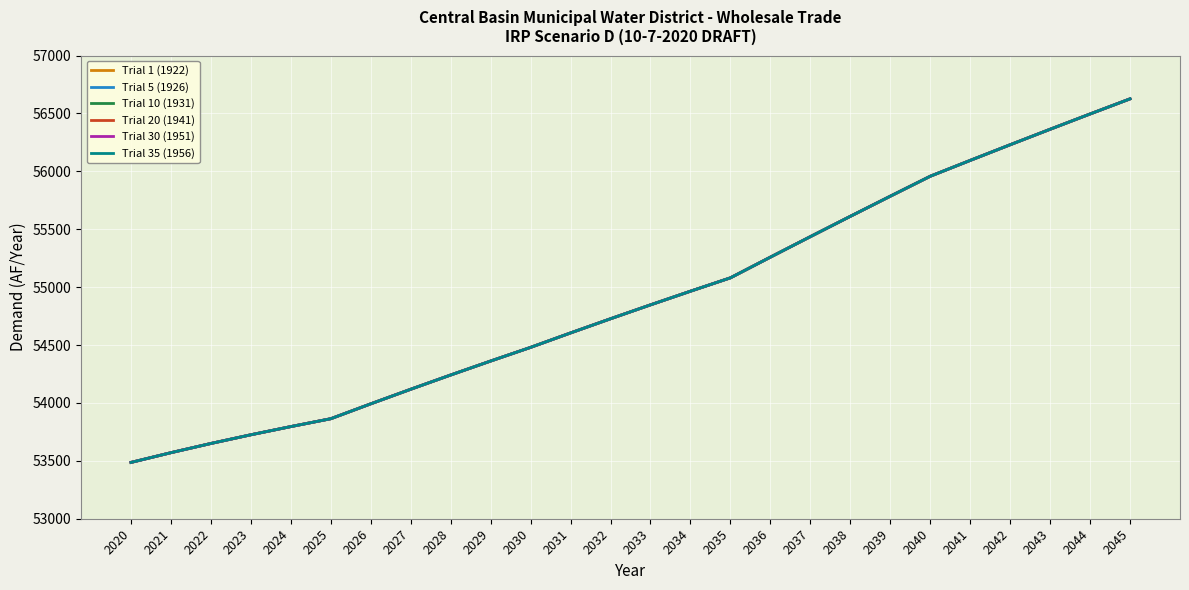

Does the chart have visible grid lines?

Yes